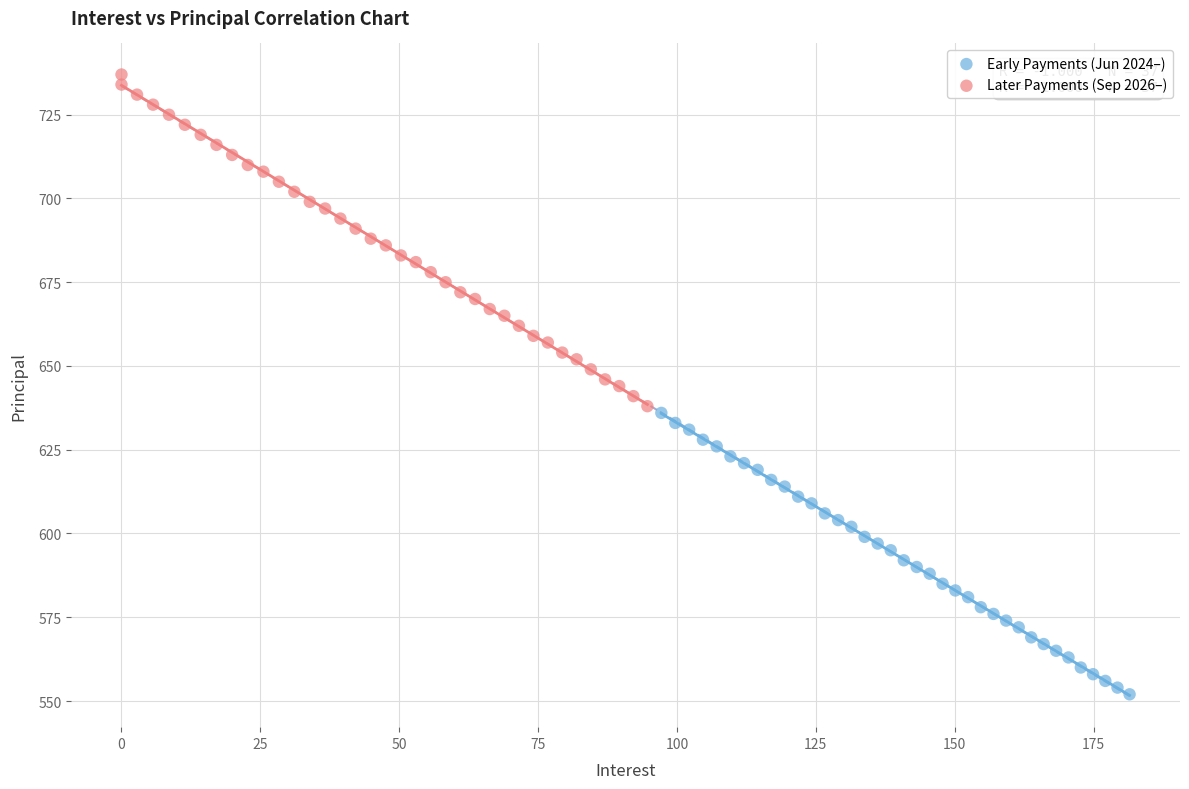

Which series contains the lowest Y value?

Early Payments (Jun 2024–)